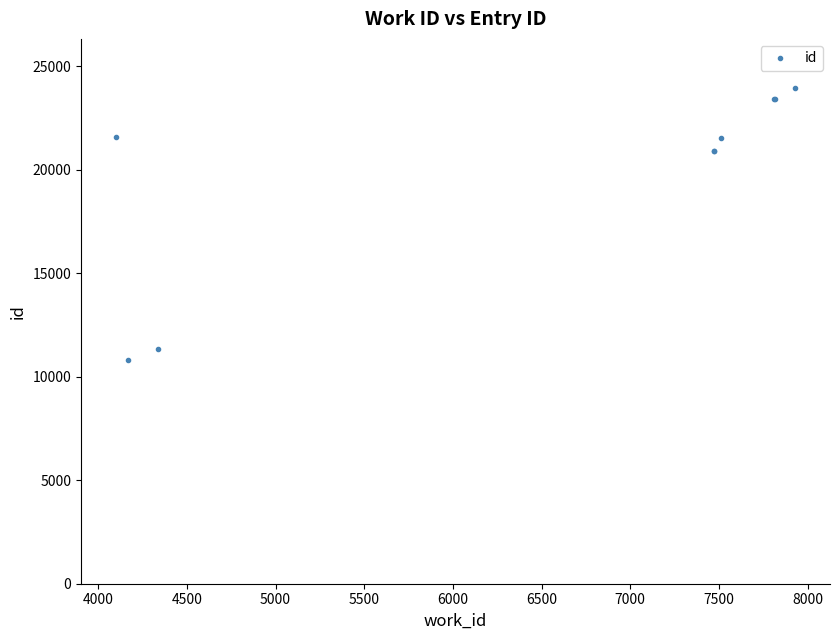

What is the difference between the maximum and second lowest values?

12583